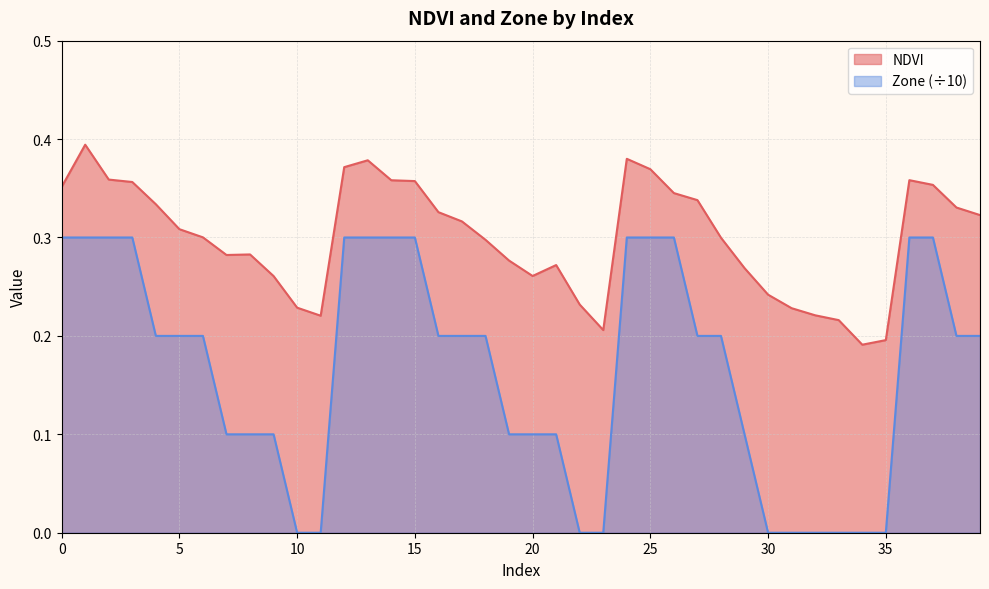

True or false: NDVI and Zone cross at least once.

False